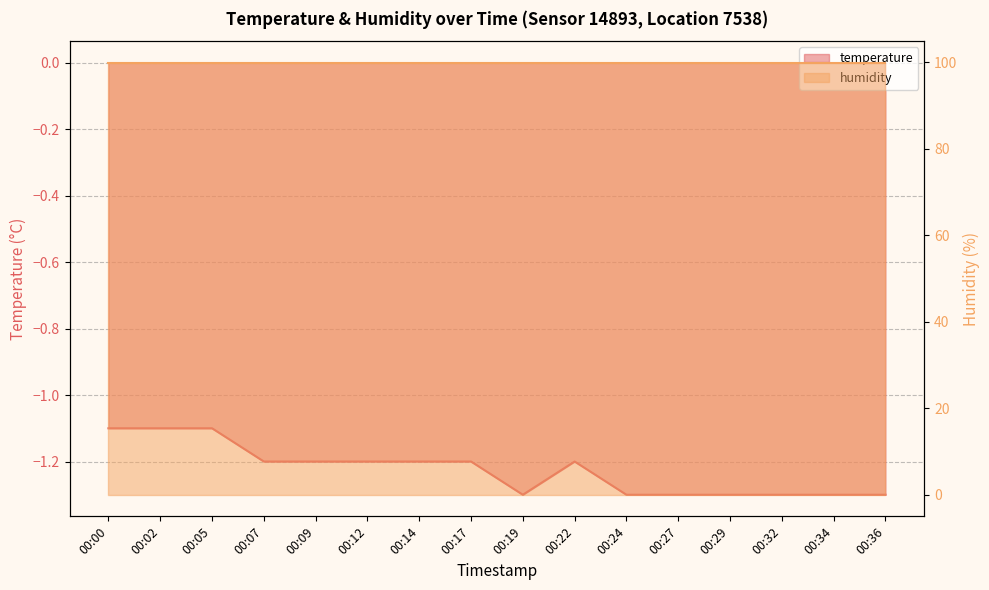

Is it true that the value at 00:29 is -0.4?

False